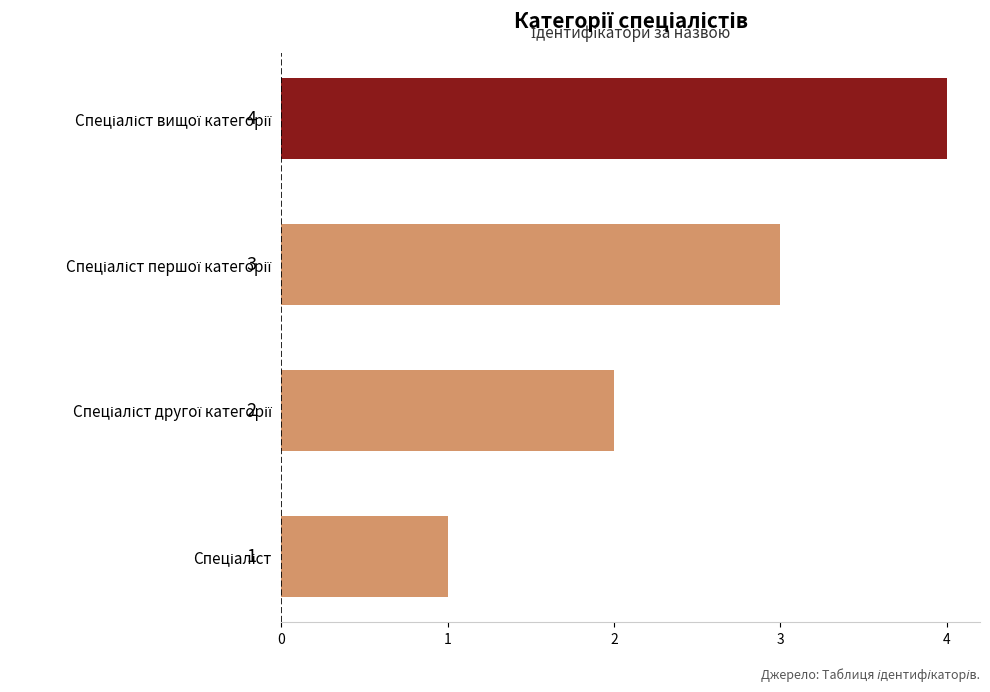

What is the sum of all values?

10